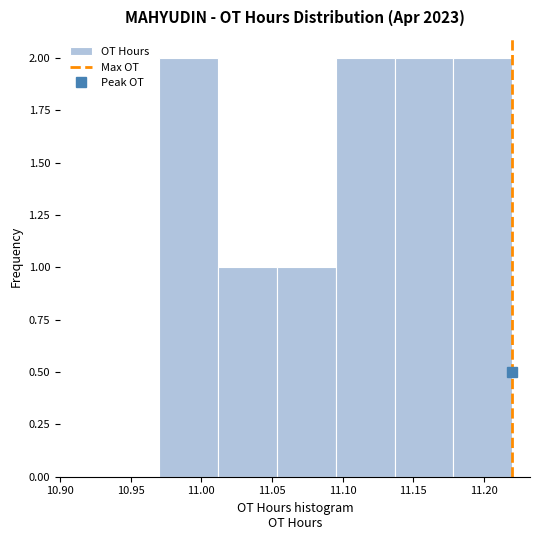

Reading left to right, transcribe this chart: for each bar, give the range it covers on the x-axis and its height. Neither the bar edges nor the heights are printed on the chart, so give them approximately, as read against the axes.

10.970 to 11.010: 2
11.010 to 11.055: 1
11.055 to 11.095: 1
11.095 to 11.135: 2
11.135 to 11.180: 2
11.180 to 11.220: 2